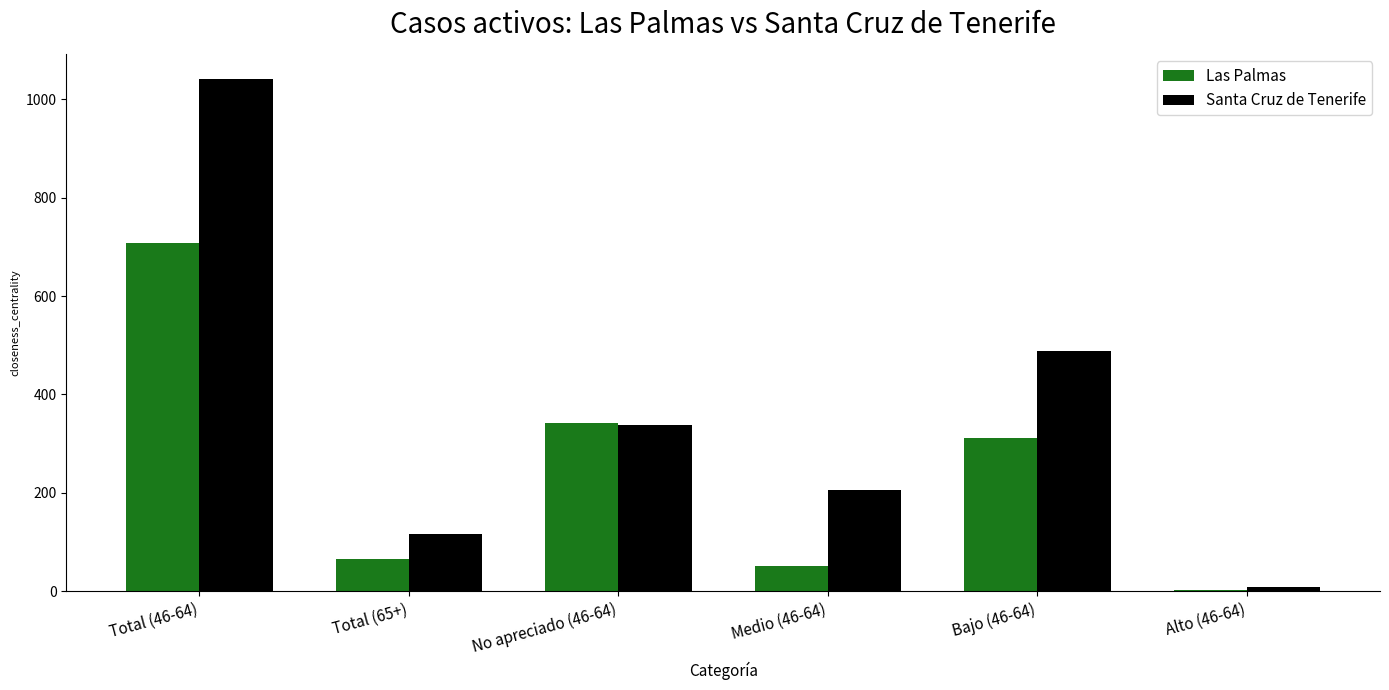

Between Total (46-64) and Medio (46-64), which series saw the biggest shift?

Santa Cruz de Tenerife